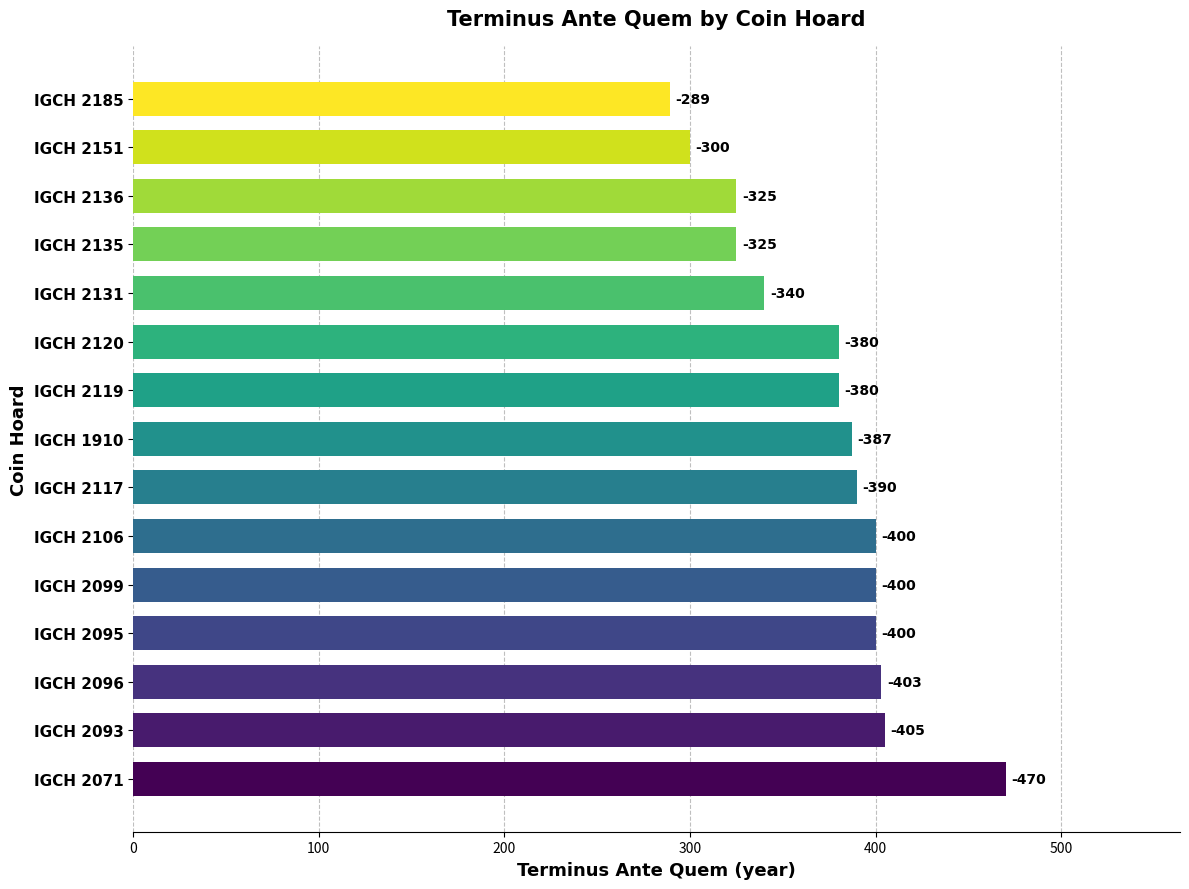

What value does the data have at IGCH 1910?

-387